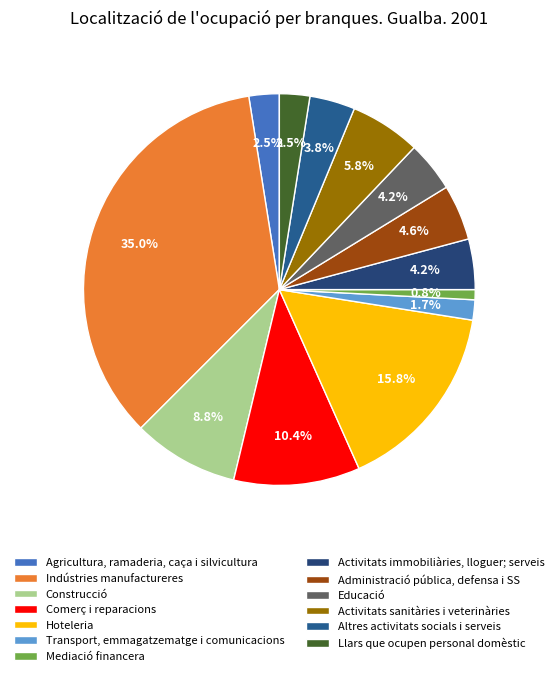

To the nearest percent, what percentage of the pie is Hoteleria?

16%